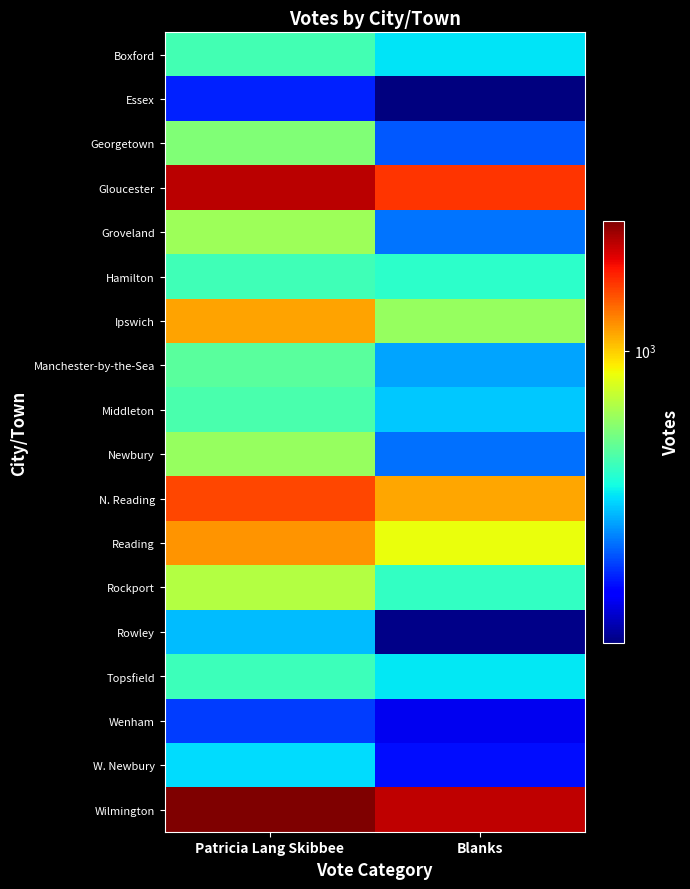

How many data points does each series have?

2